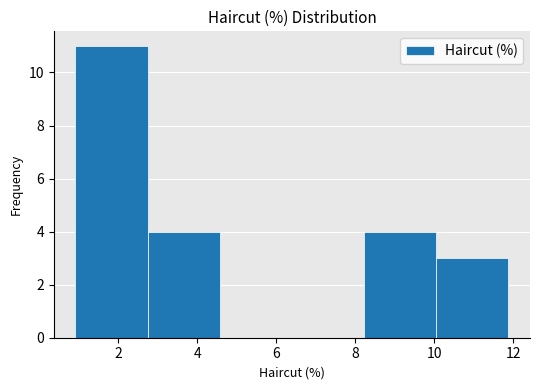

What is the height of the bar covering 8.2 to 10.0 on the x-axis? Neither the bar edges nor the heights are printed on the chart, so give them approximately, as read against the axes.

4